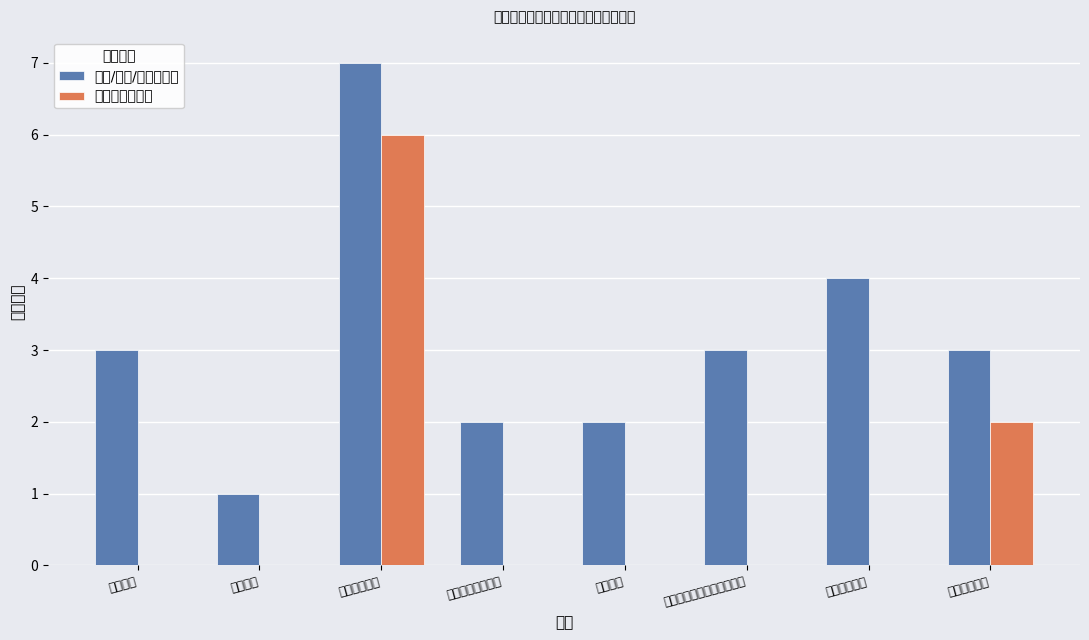

List the labels in order of 审核审批类事项 value, smallest first.

综合政务, 住建领域, 公共文化服务领域, 救灾领域, 巩固拓展脱贫攻坚成果领域, 社会保险领域, 医疗保险领域, 社会救助领域